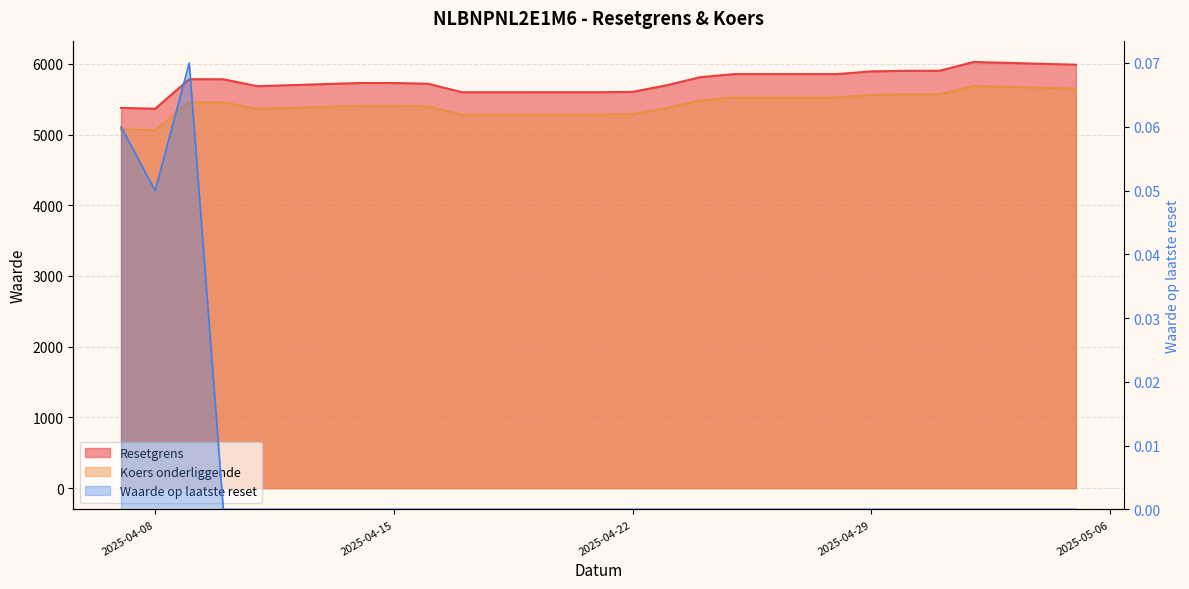

At how many categories does at least one series exceed 3756?

20